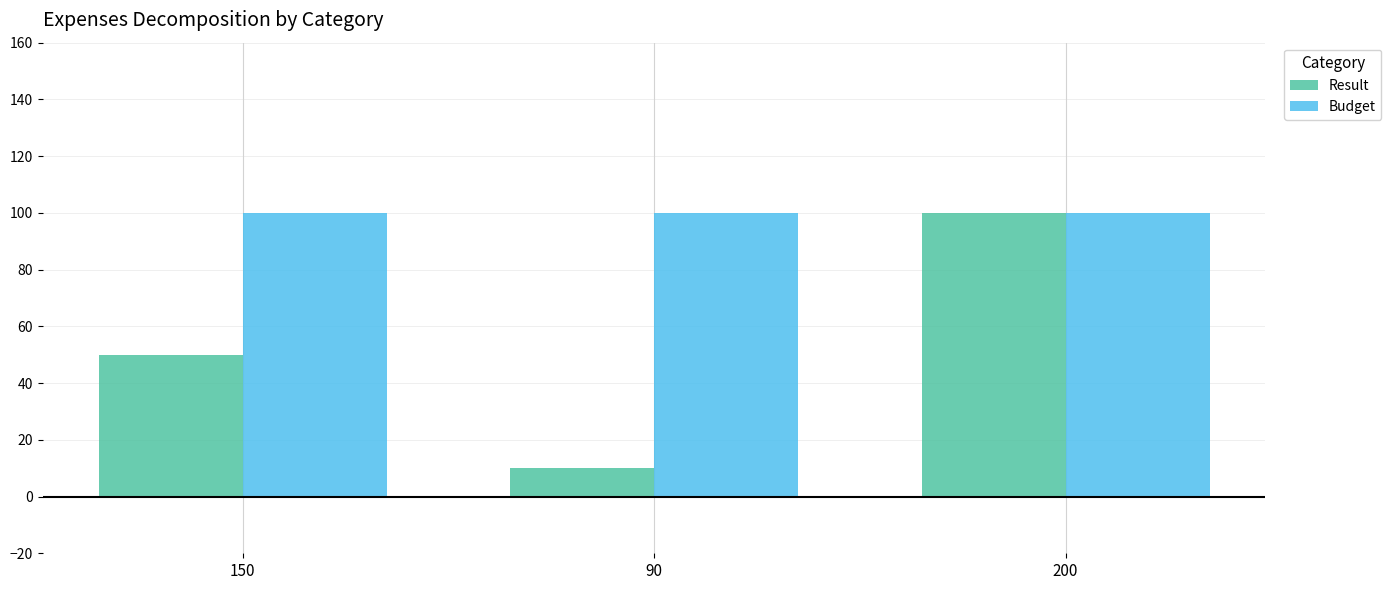

The value of Result at 150 is 50. True or false?

True